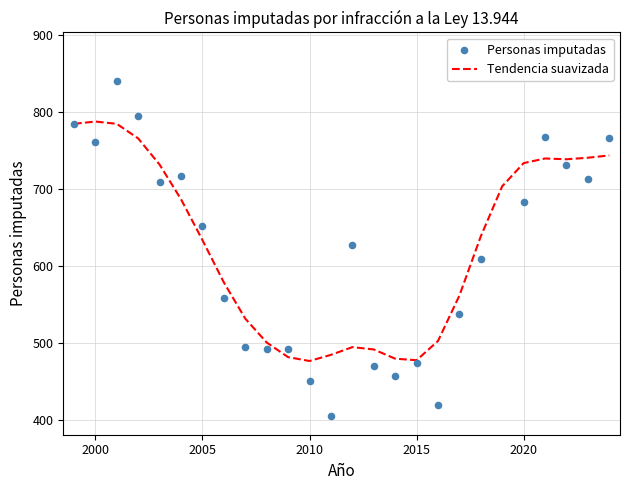

Which series has the largest Y range (max minus min)?

Personas imputadas